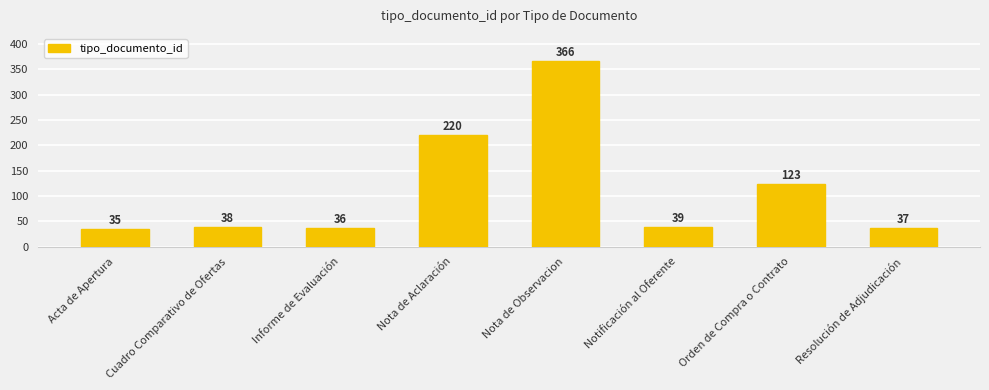

Is it true that the value at Resolución de Adjudicación is 37?

True